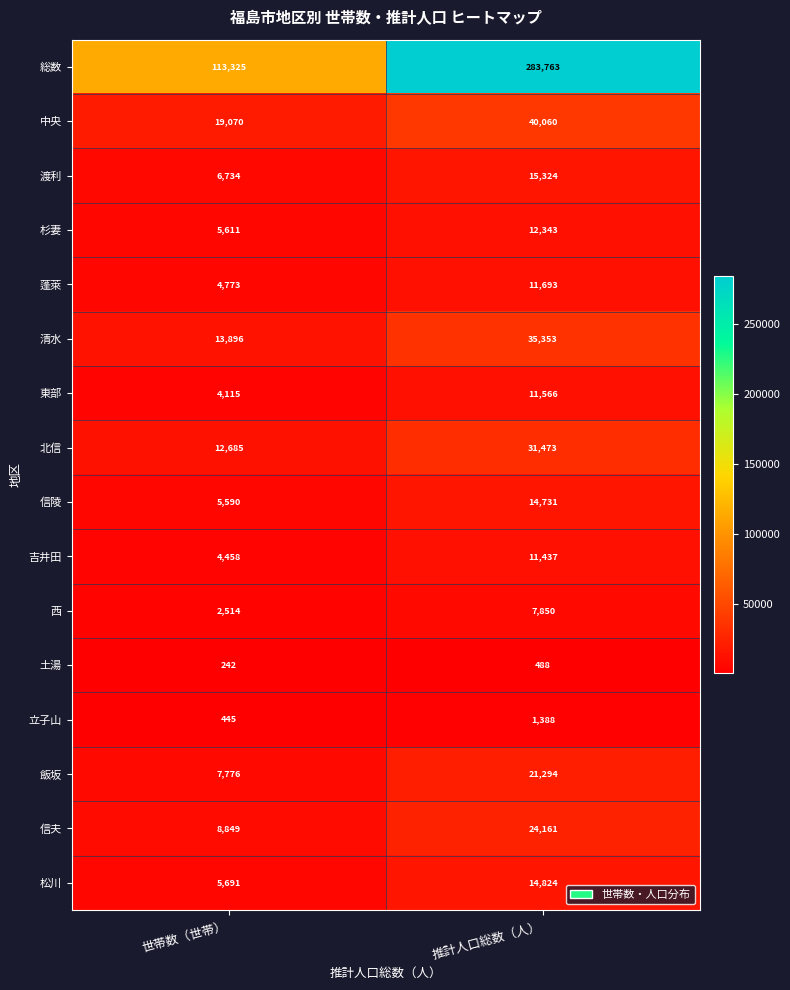

Which series has the largest total across all categories?

総数